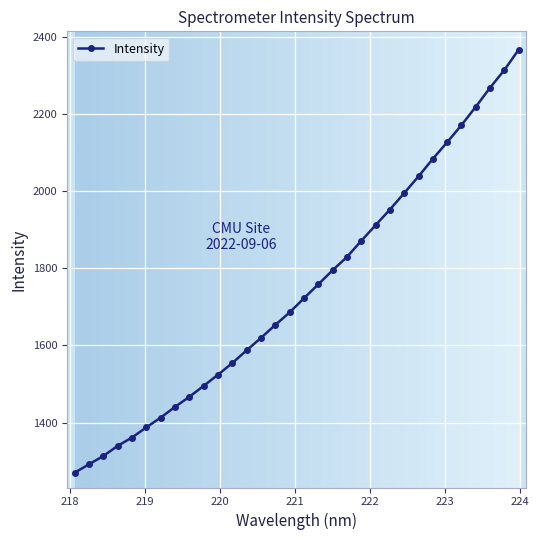

What is the greatest value displayed?

2366.8